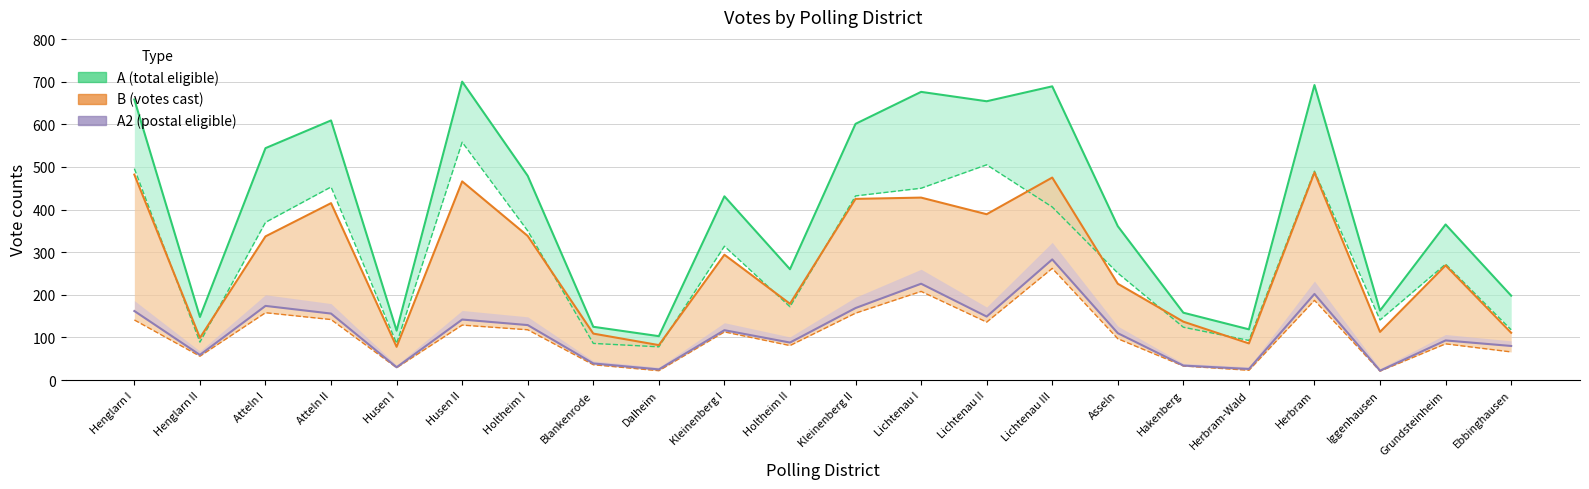

What position from the right is Henglarn II?

21